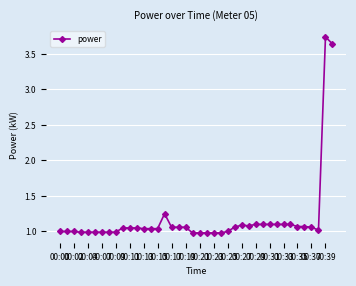

Does the chart display data point markers on the line(s)?

Yes